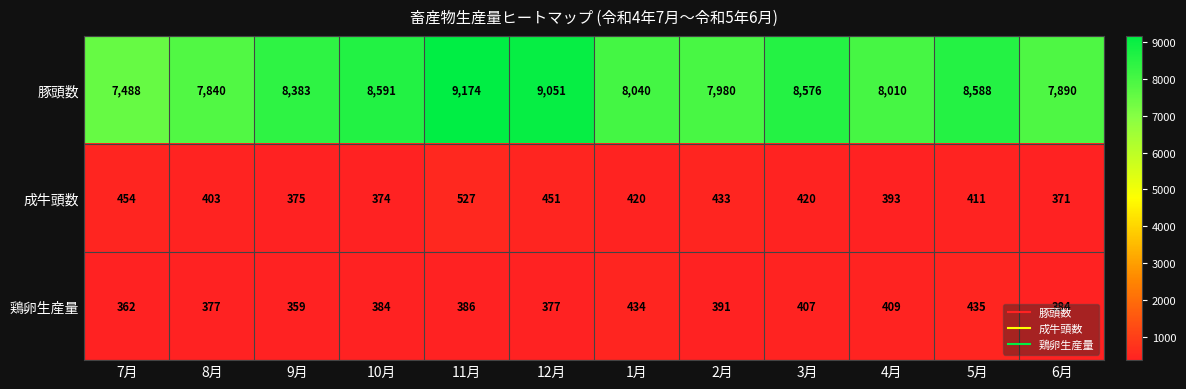

What is the difference between the maximum and minimum values in the 成牛頭数 series?

156